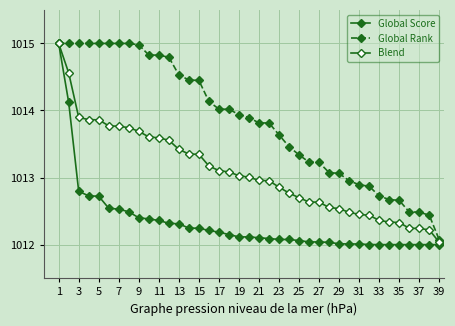

True or false: Blend has more than 2 interior local peaks.

False